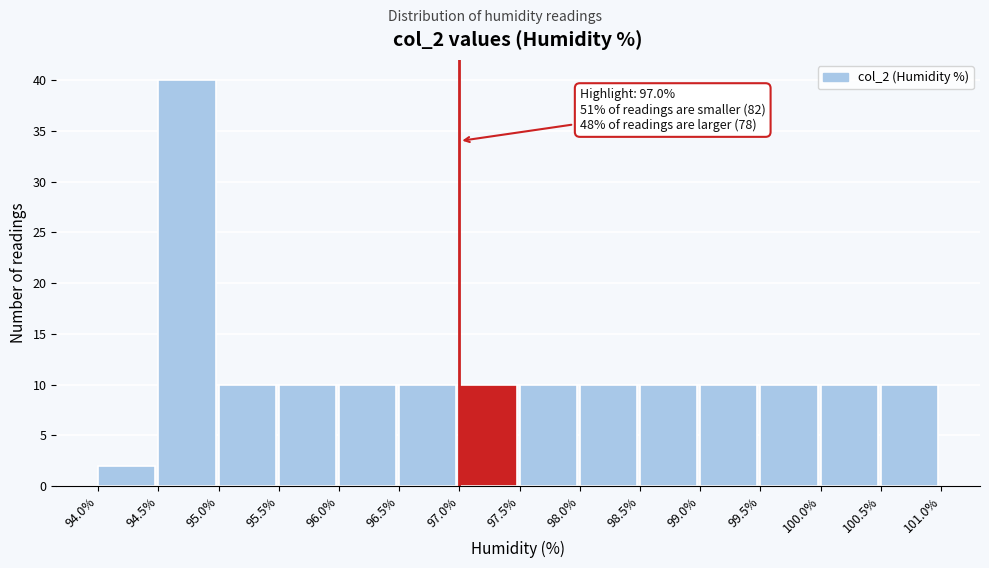

Which range on the x-axis has the tallest bar?

94.5% to 95.0%